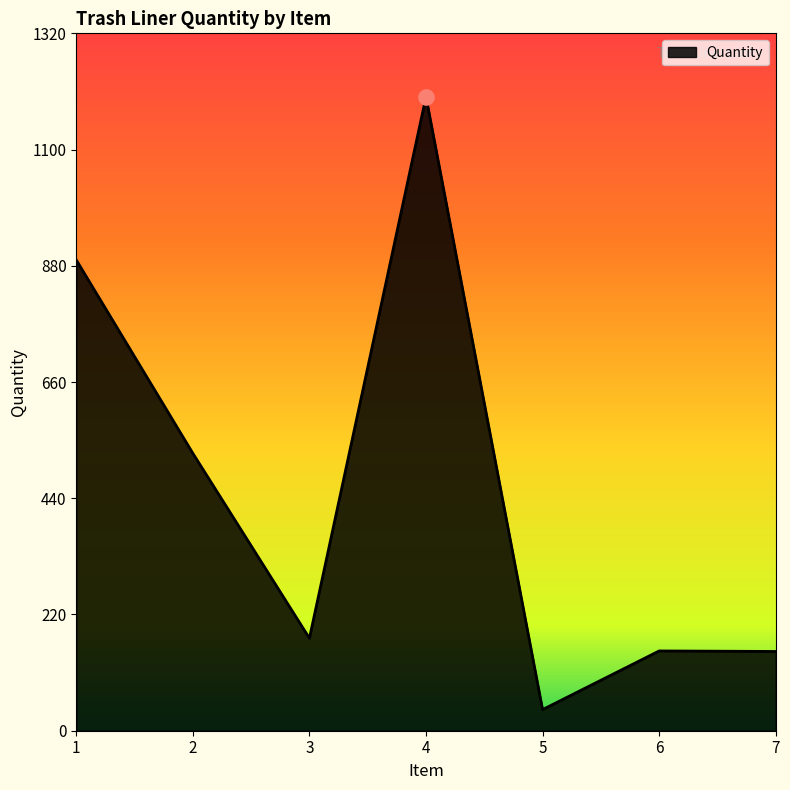

What is the change in value from 1 to 6?

-740